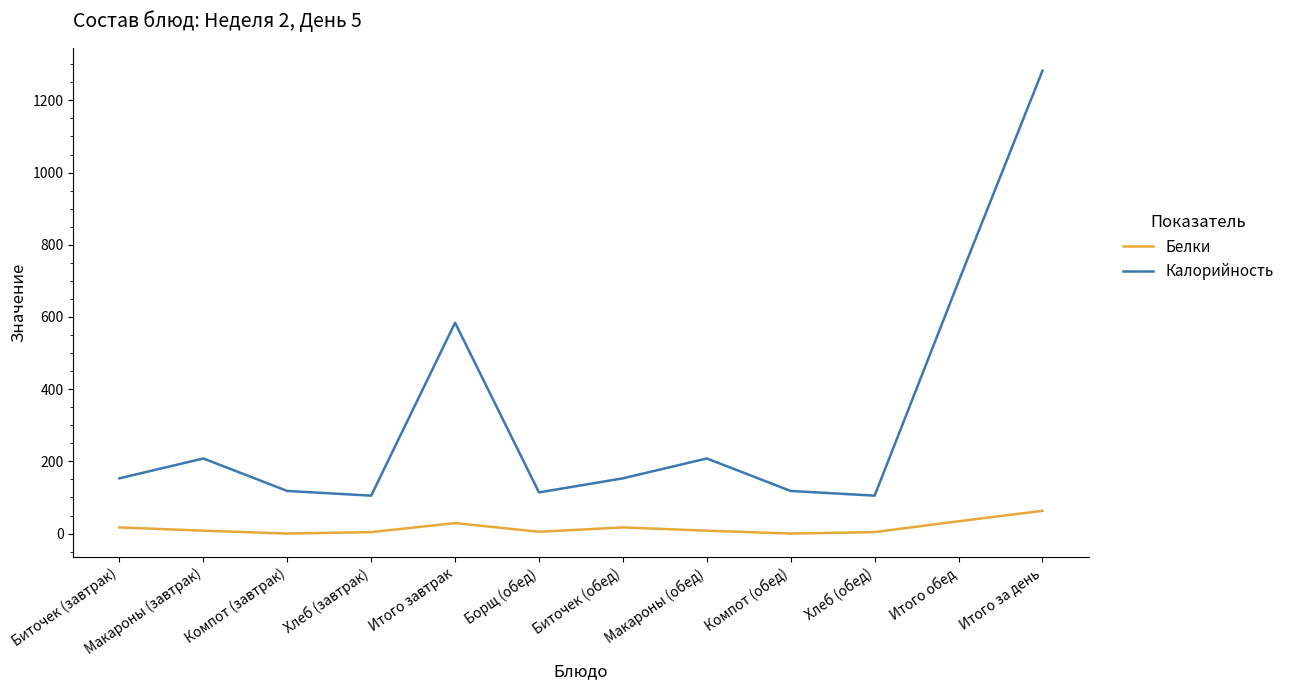

At which category does the chart reach its peak across all series?

Итого за день